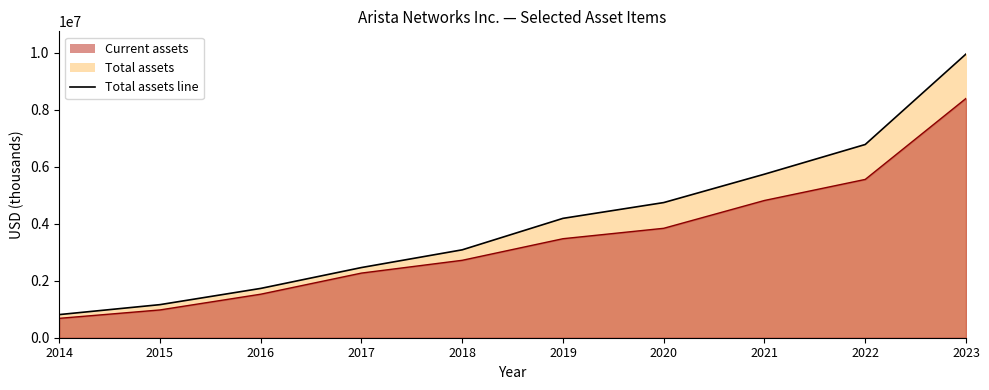

What is the difference between the Current assets line values at 2018 and 2016?

1188676